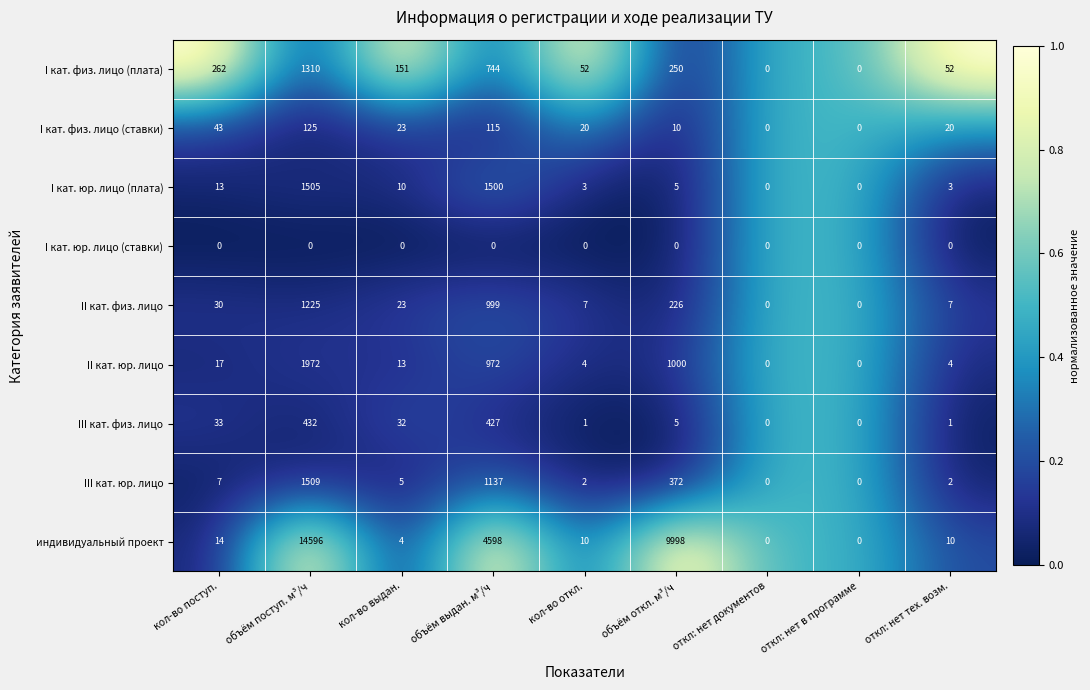

Is it true that III кат. юр. лицо equals 0 at откл: нет документов?

True